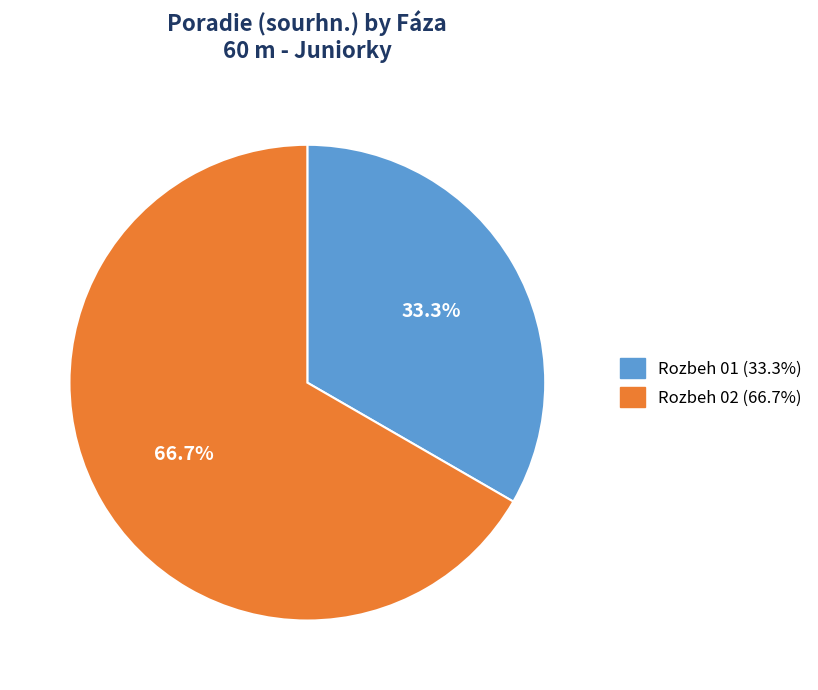

Rank the categories by value from lowest to highest.

Rozbeh 01, Rozbeh 02